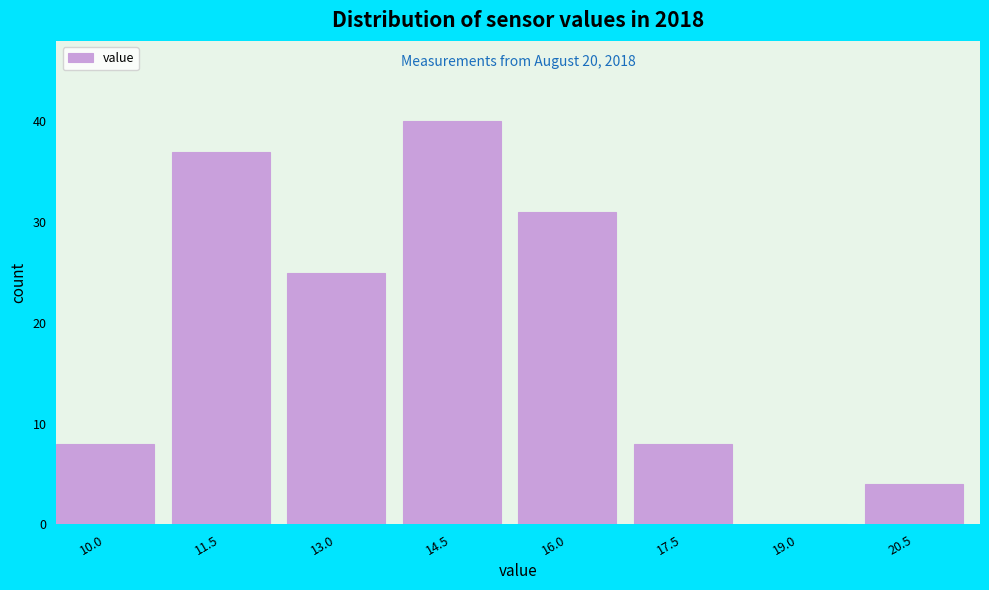

Reading left to right, extract all data points from this chart.

10.0=8	11.5=37	13.0=25	14.5=40	16.0=31	17.5=8	19.0=0	20.5=4